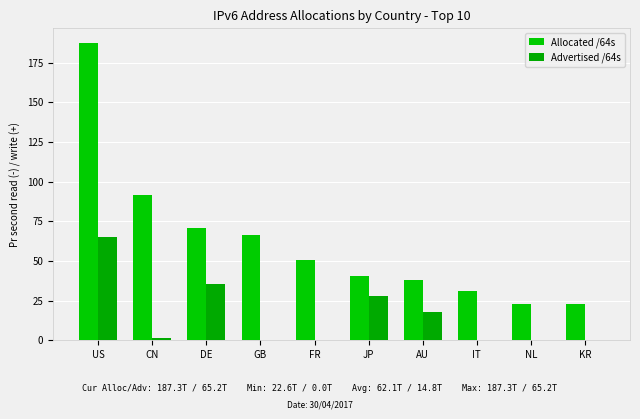

What value does the Allocated /64s series have at JP?

40.5